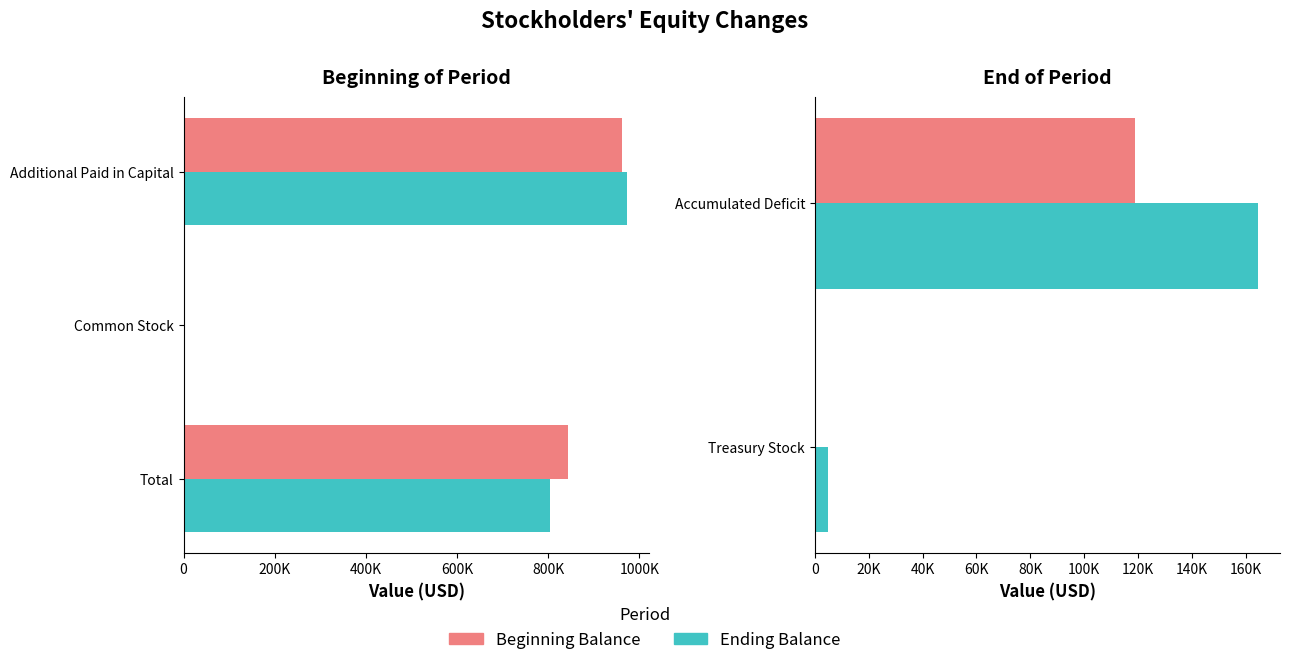

What position from the left is Accumulated Deficit?

2